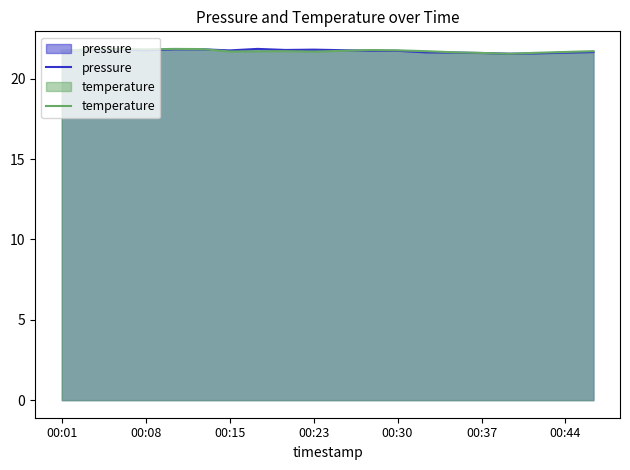

True or false: pressure has a value of 12.4 at 00:37.

False